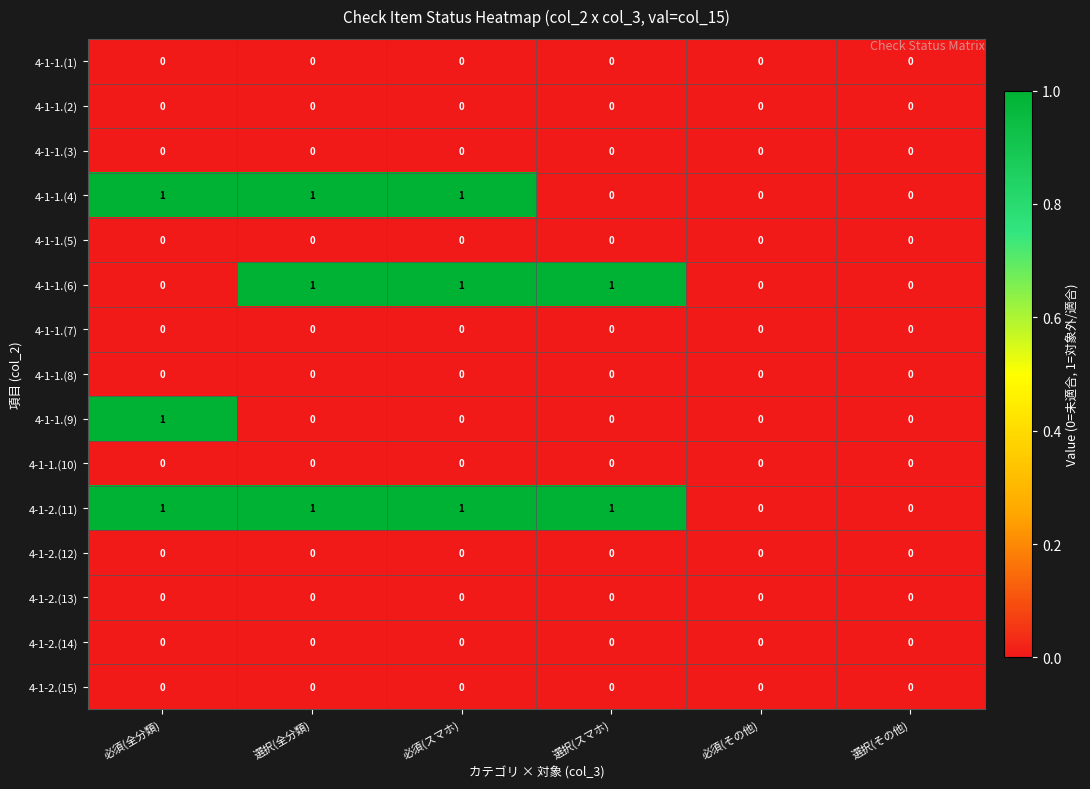

What is the sum of all 4-1-1.(4) values?

3